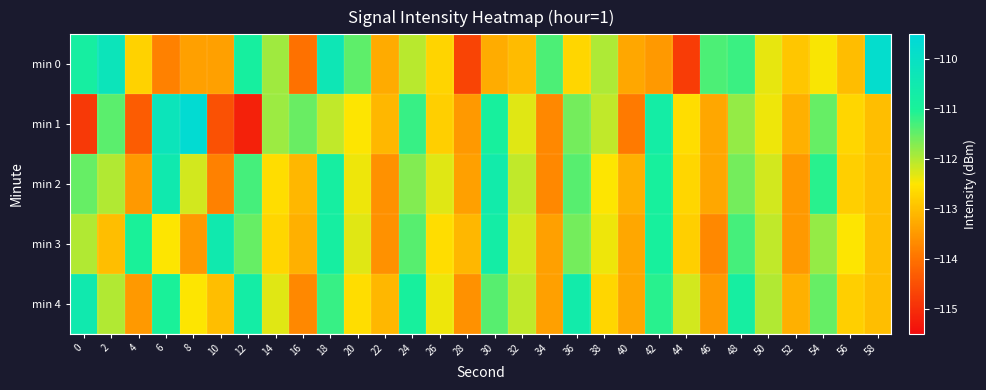

What is the maximum value shown in the chart?

-109.7